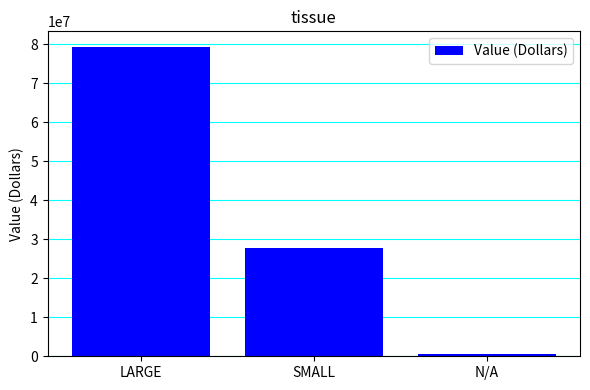

What is the label of the 3rd bar from the right?

LARGE